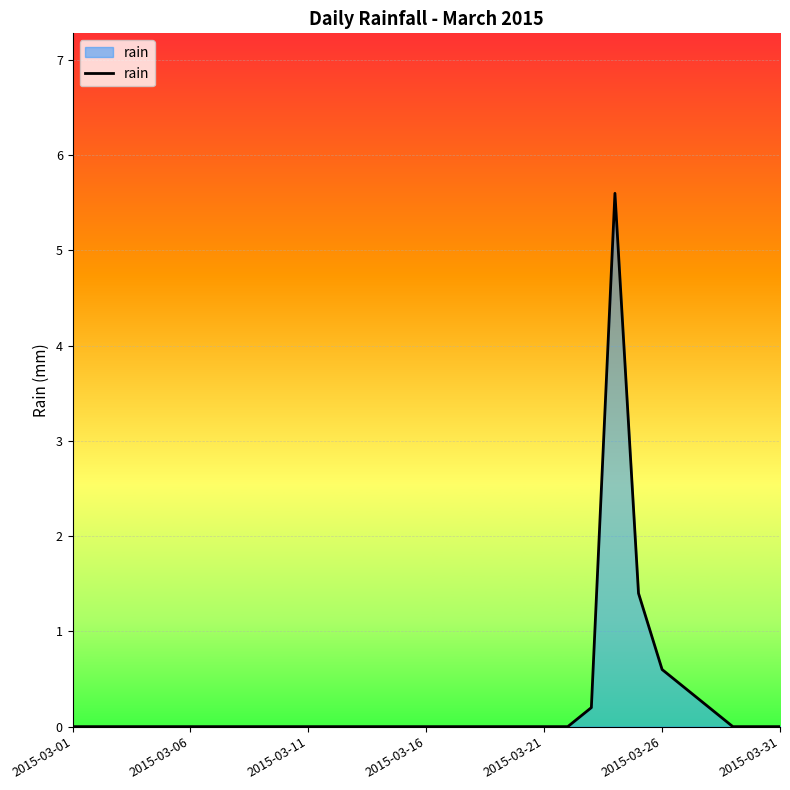

What is the maximum value shown in the chart?

5.6